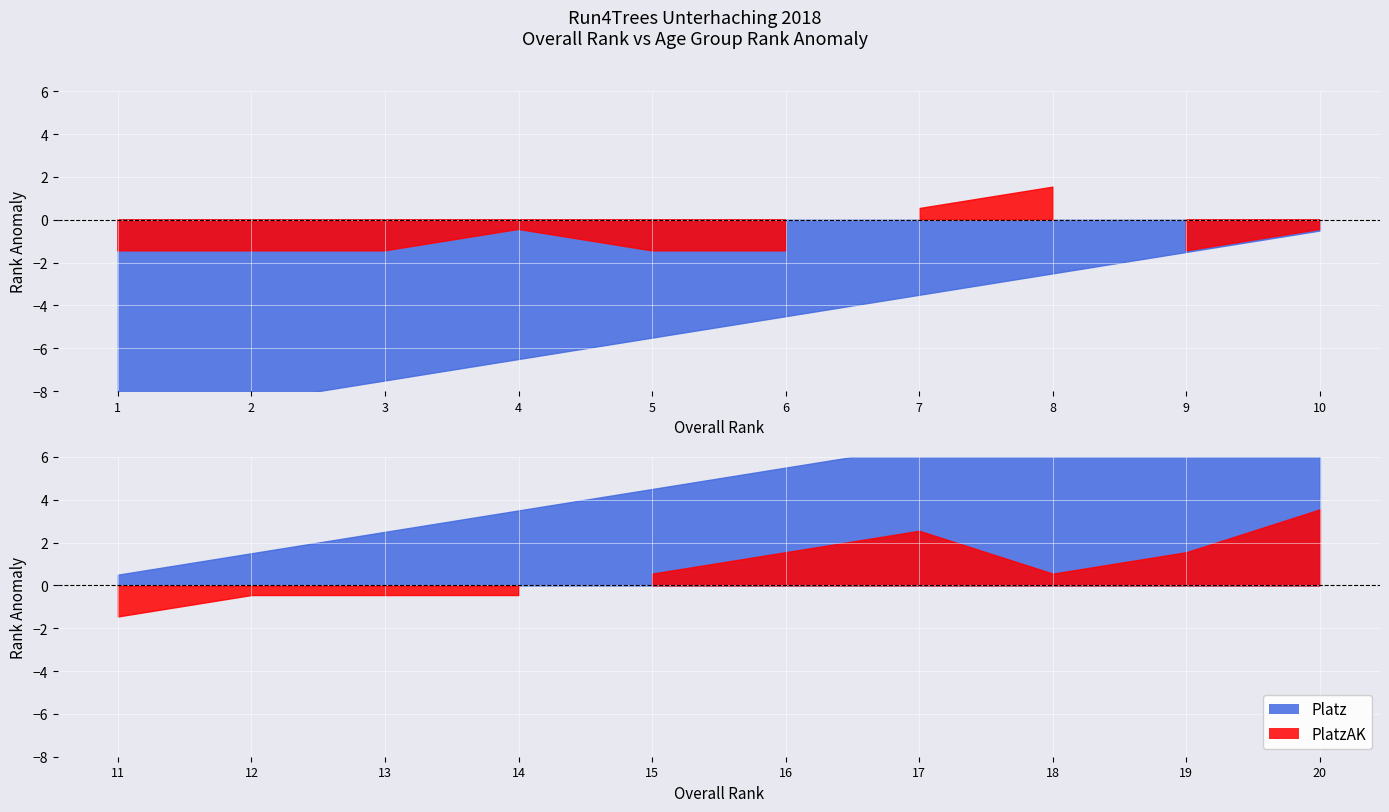

What are all the series names shown in the legend?

Platz, PlatzAK